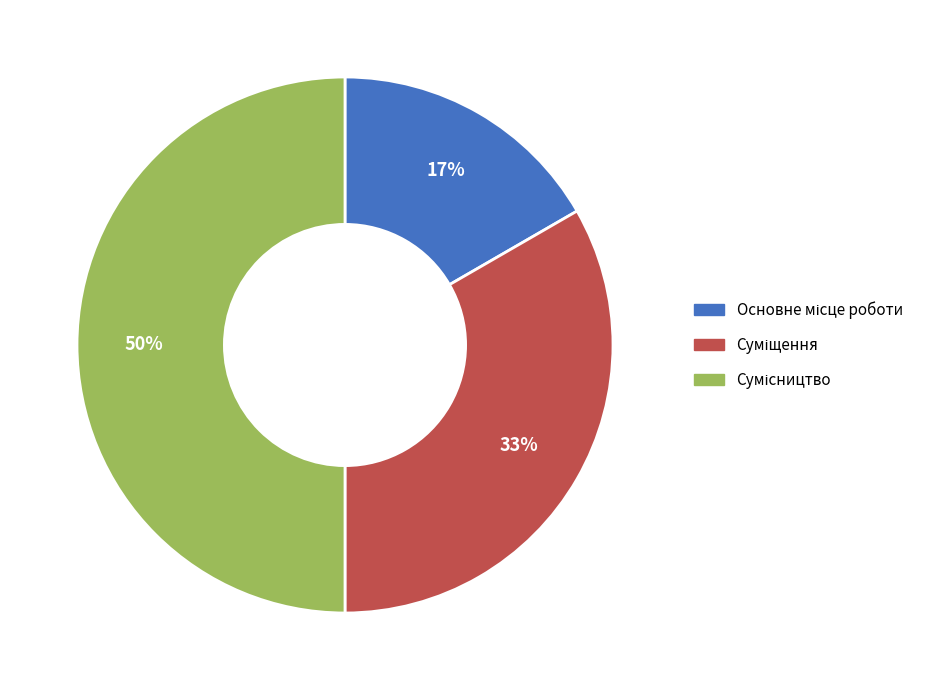

To the nearest percent, what is the difference between the largest and smallest slice percentages?

33%